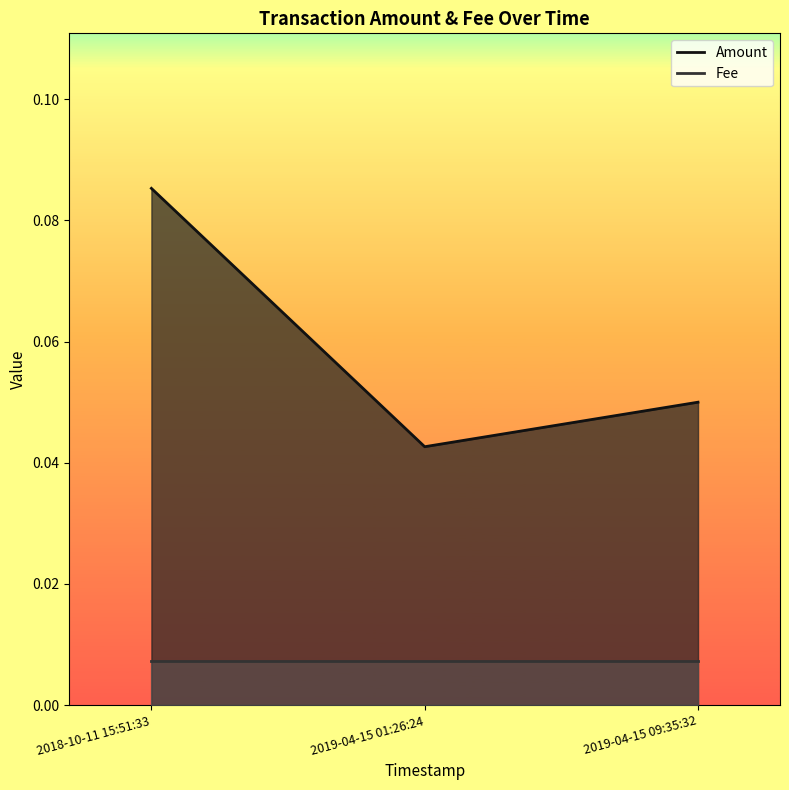

How many lines are shown in the chart?

2